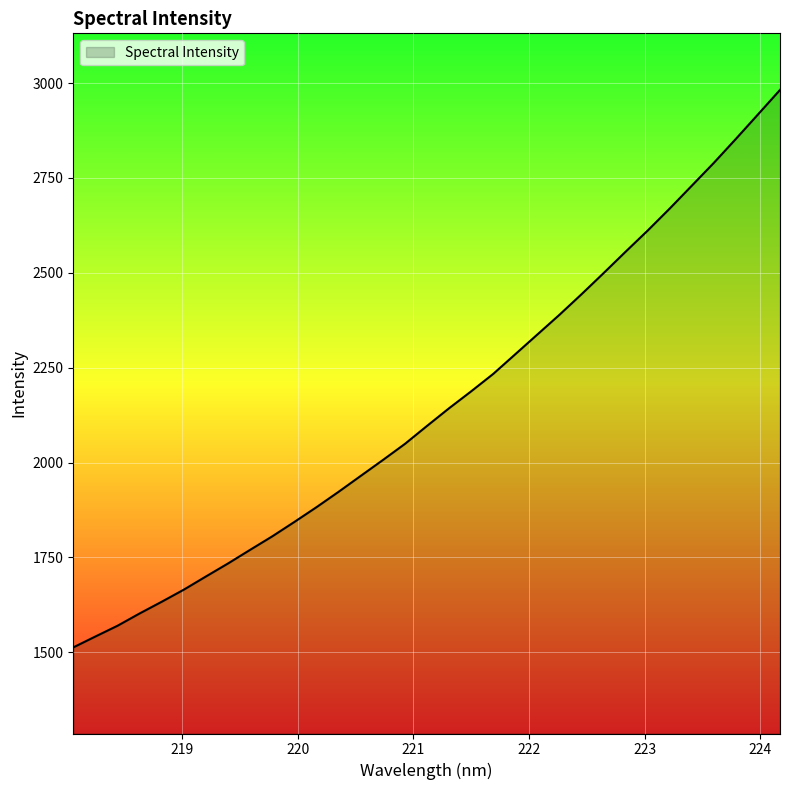

What is the smallest value displayed?

1512.7